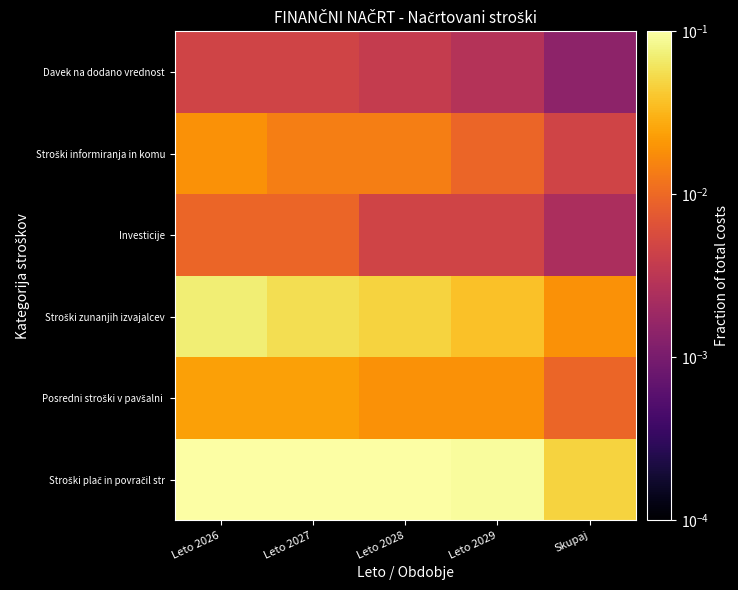

Count the number of data series in this chart.

6